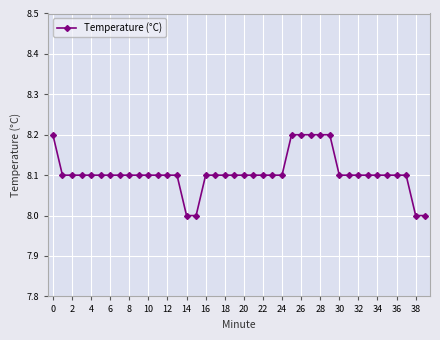

What is the value of the 32nd point from the left?

8.1